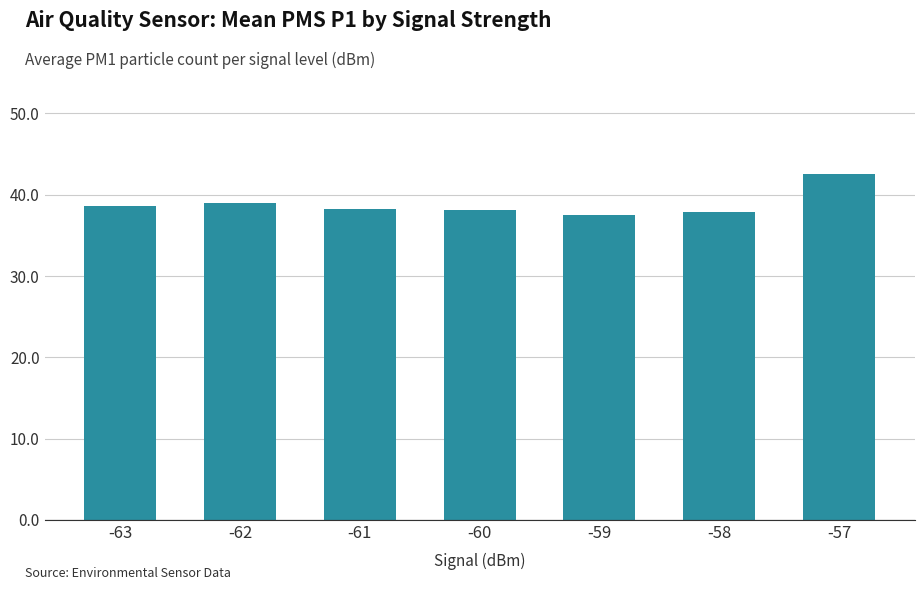

How many categories are shown in the chart?

7